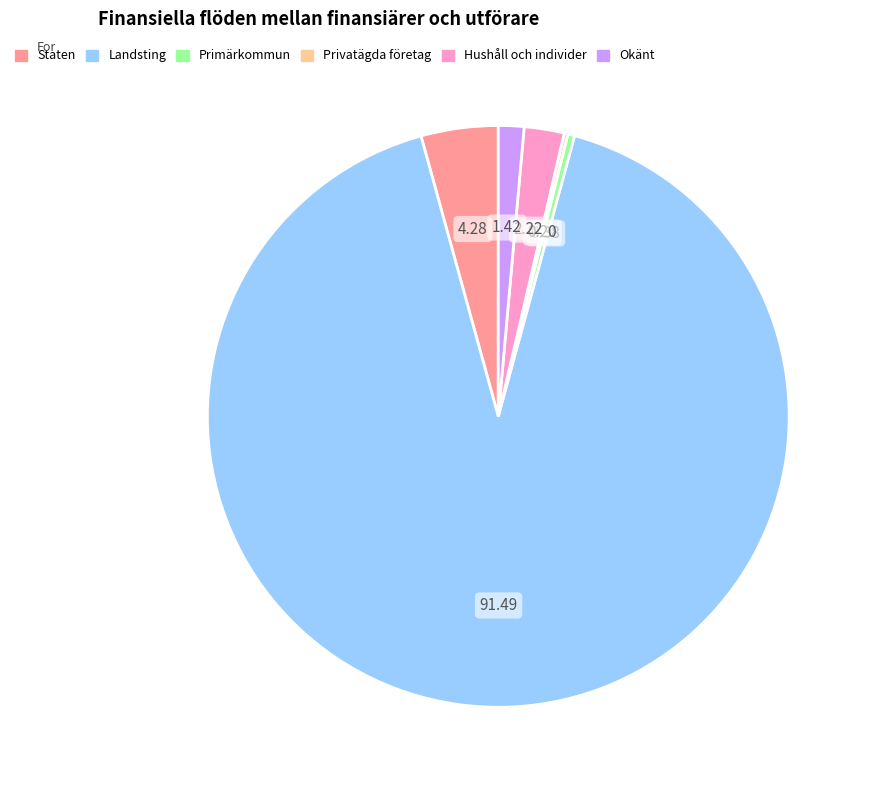

Approximately how many times larger is the value at Landsting compared to Hushåll och individer?

41.2